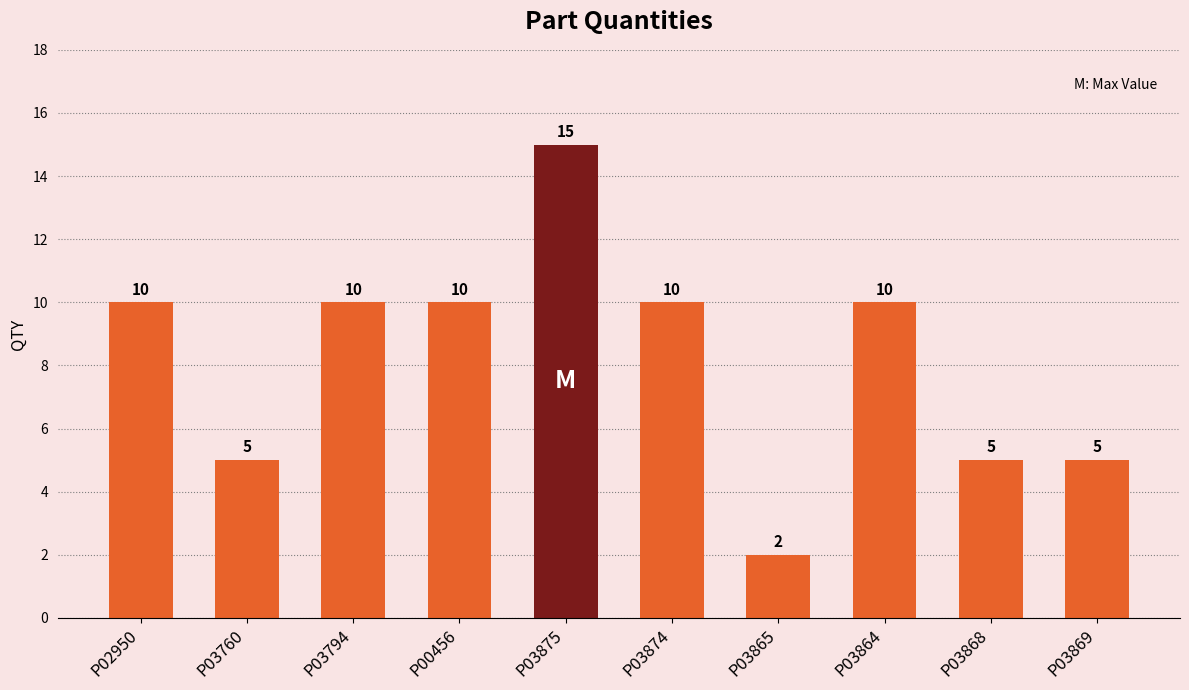

What is the difference between the second highest and second lowest values?

5